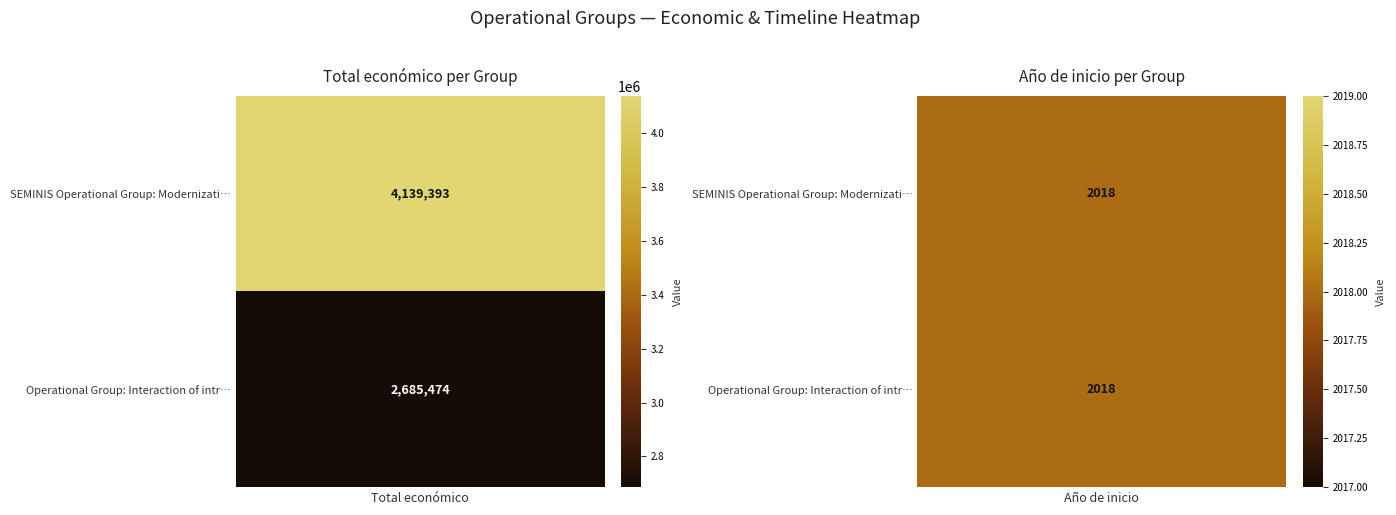

Which series has the largest total across all categories?

SEMINIS Operational Group: Modernization